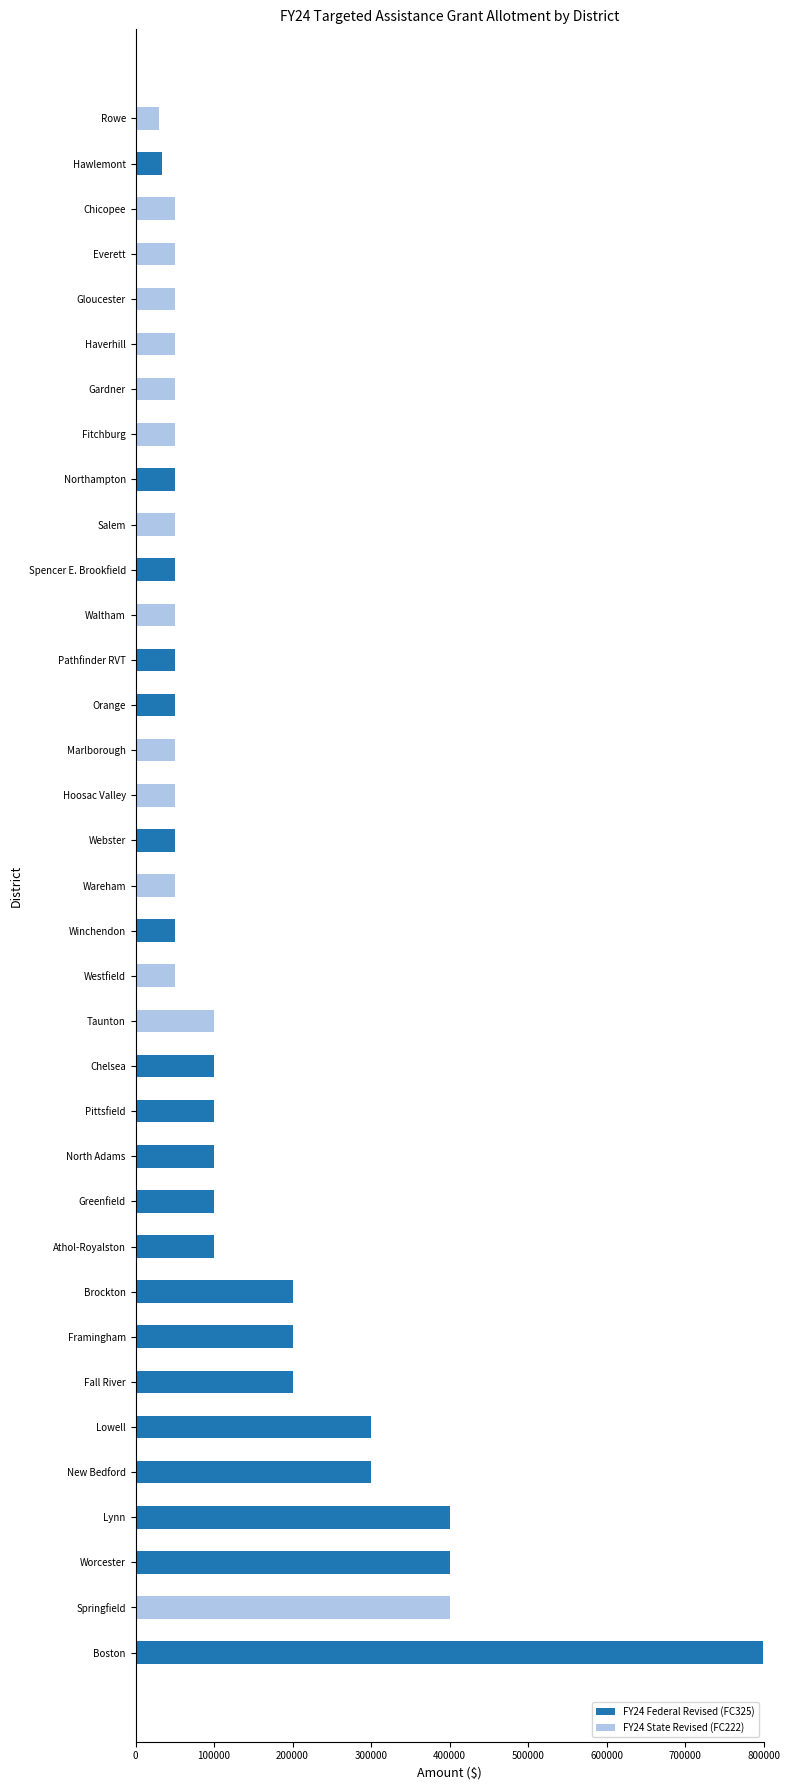

What is the total value across all series at Fall River?

200000